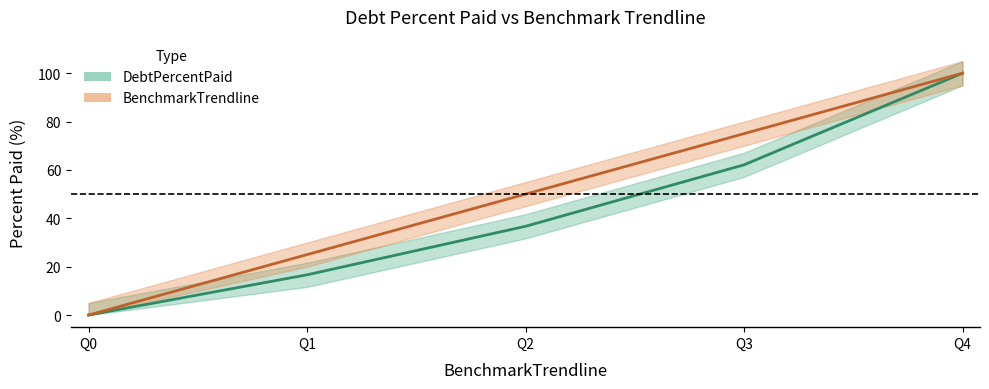

Which has a higher value, Q2 or Q3?

Q3